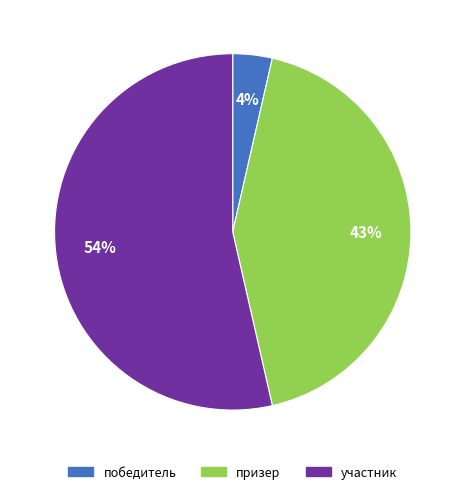

How many slices are in this pie chart?

3